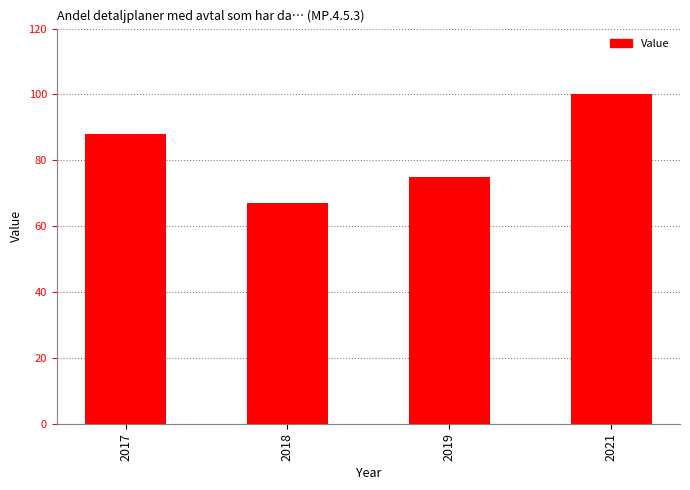

Is it true that the value at 2017 is 88?

True